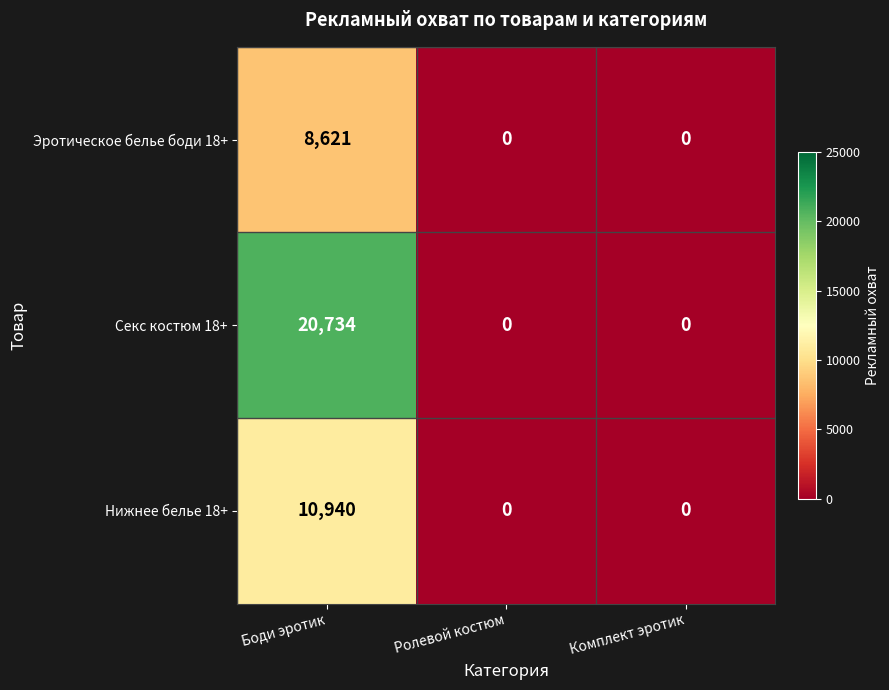

The Секс костюм 18+ series shows -9134 at Ролевой костюм. True or false?

False